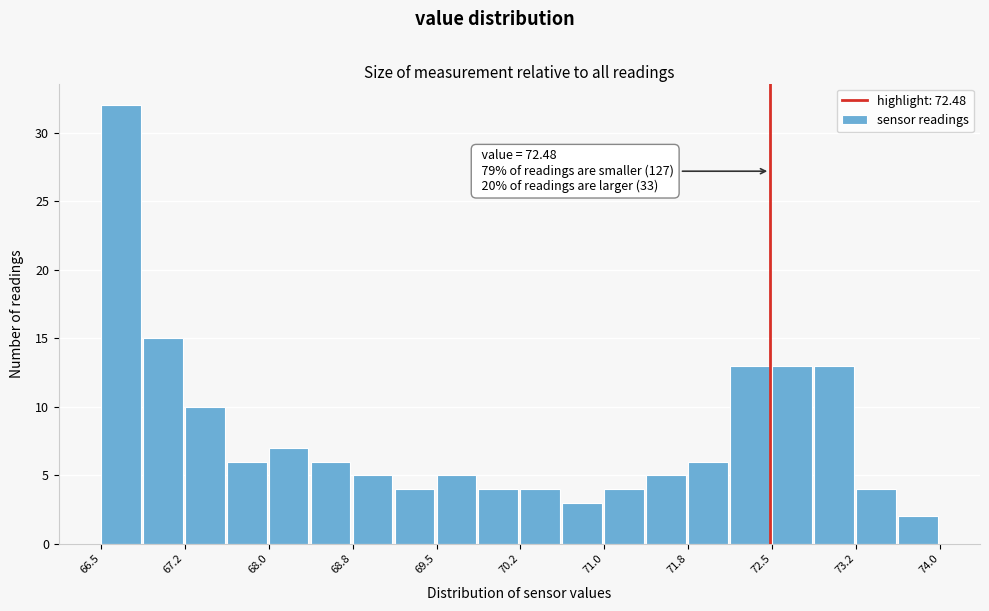

Read against the x-axis, roughly where is the centre of the tallest bar?

66.7